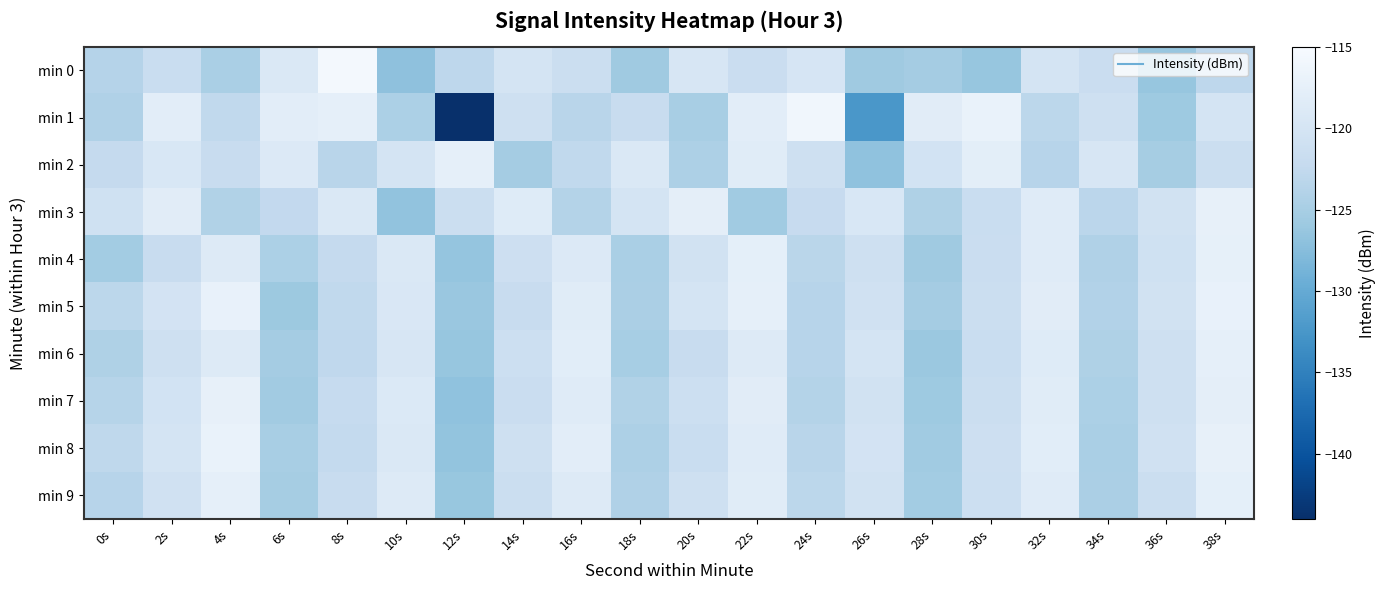

At which category is the sum across all series the highest?

38s